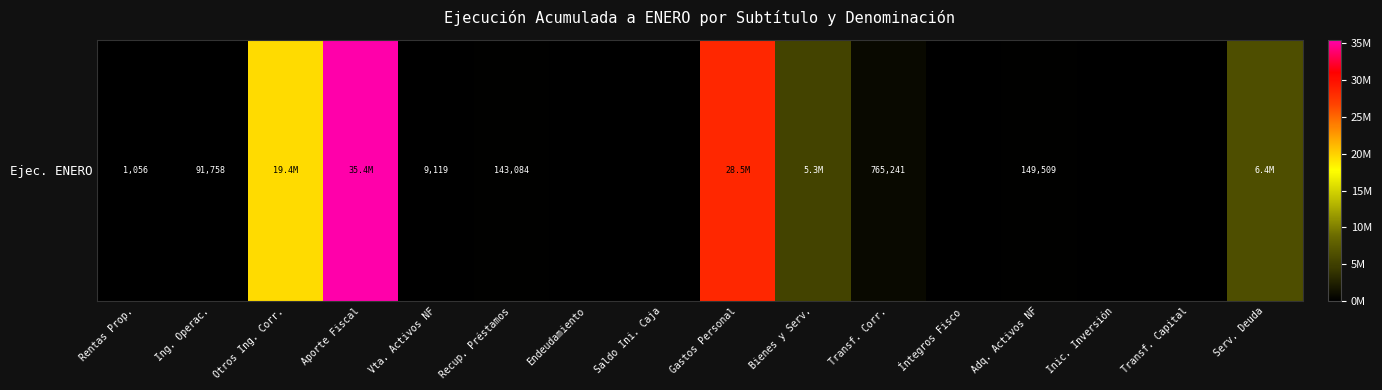

What is the difference between the maximum and second lowest values?

35446427